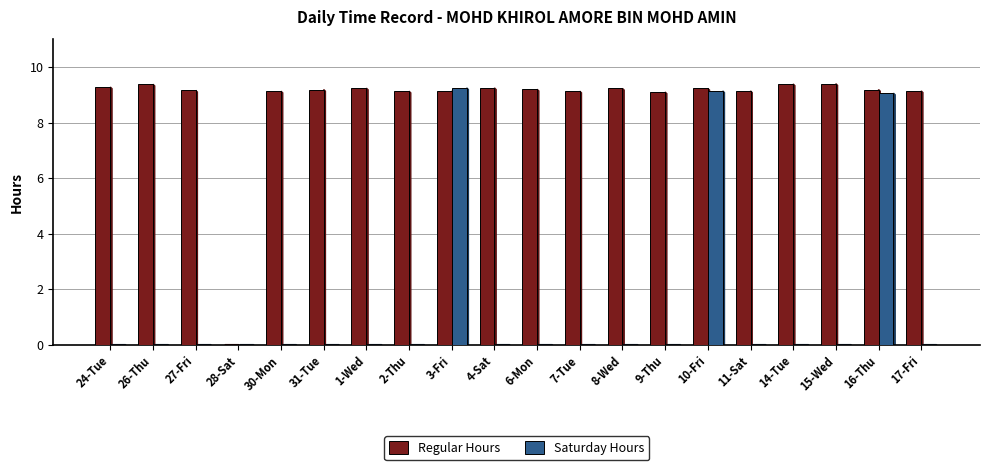

What is the sum of all Regular Hours values?

175.1